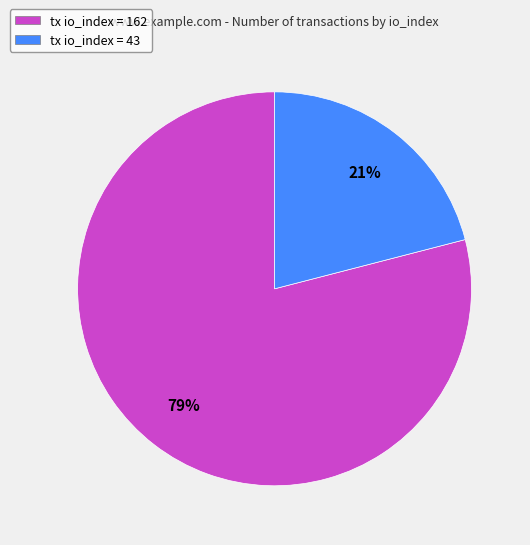

Is it true that tx io_index = 43 is 32% of the pie?

False